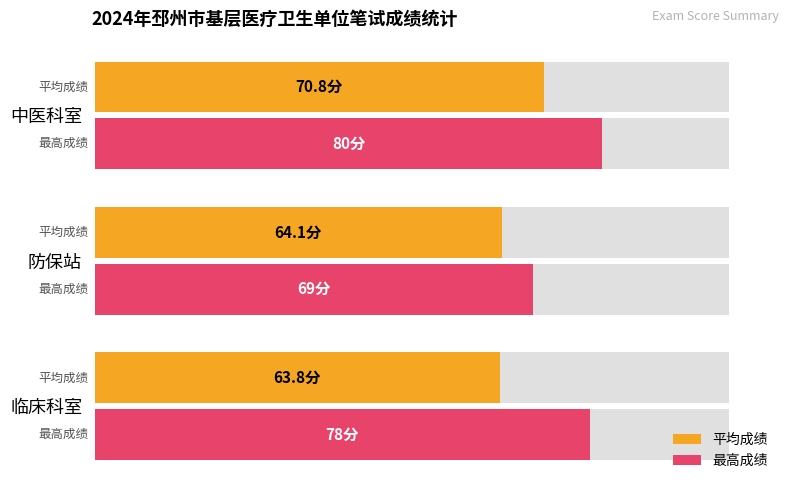

Which has a higher value, 防保站 or 中医科室?

中医科室